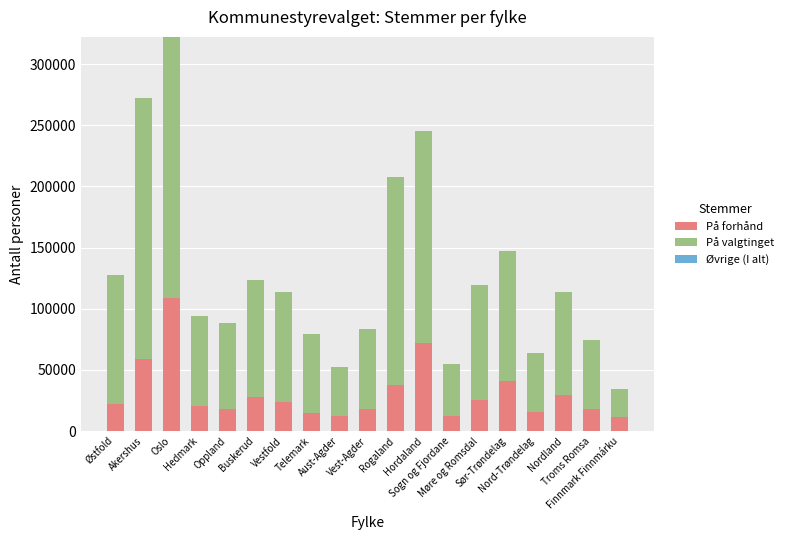

What is the highest value of the På forhånd series?

108914